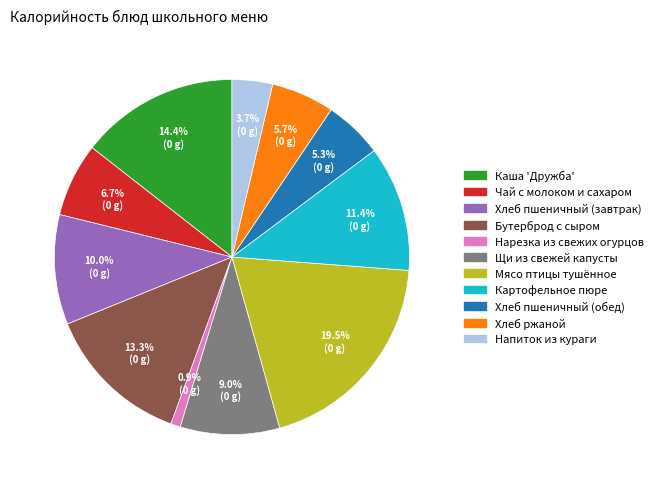

How many slices are in this pie chart?

11